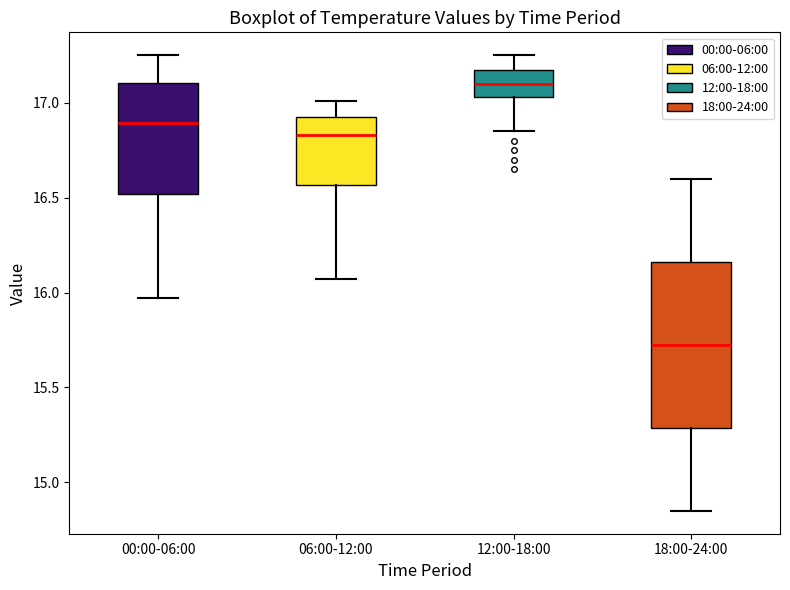

Reading left to right, read every box against the y-axis: the position of its median line, the range the box covers, and the ends of its whiskers. The values are not printed on the chart, so give them approximately, as read against the axis.

00:00-06:00: median 16.90, box 16.50 to 17.10, whiskers 15.95 to 17.25
06:00-12:00: median 16.85, box 16.55 to 16.90, whiskers 16.05 to 17.00
12:00-18:00: median 17.10, box 17.05 to 17.15, whiskers 16.85 to 17.25
18:00-24:00: median 15.75, box 15.30 to 16.15, whiskers 14.85 to 16.60